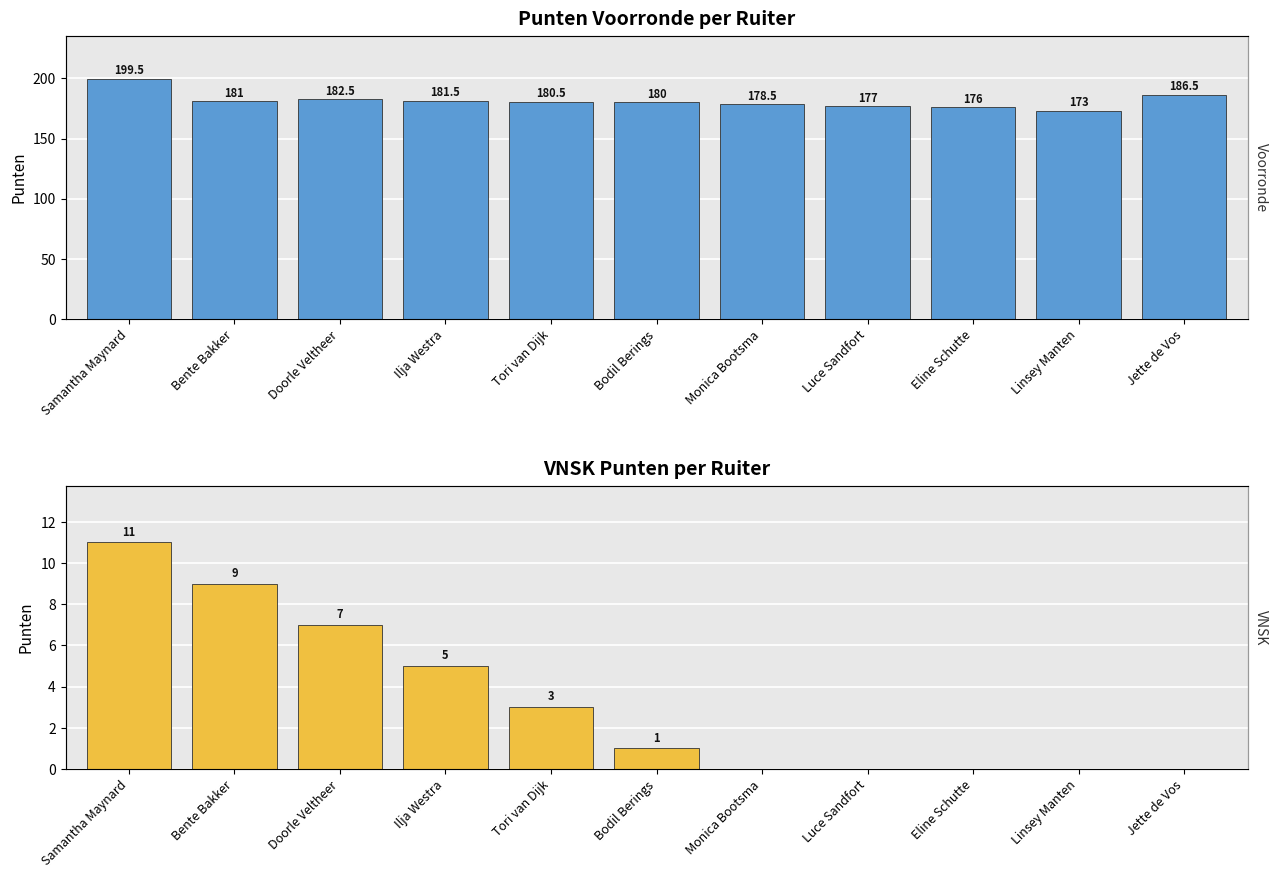

Reading left to right, extract all data points from this chart.

Punten Voorronde: Samantha Maynard=199.5	Bente Bakker=181.0	Doorle Veltheer=182.5	Ilja Westra=181.5	Tori van Dijk=180.5	Bodil Berings=180.0	Monica Bootsma=178.5	Luce Sandfort=177.0	Eline Schutte=176.0	Linsey Manten=173.0	Jette de Vos=186.5
VNSK Punten: Samantha Maynard=11.0	Bente Bakker=9.0	Doorle Veltheer=7.0	Ilja Westra=5.0	Tori van Dijk=3.0	Bodil Berings=1.0	Monica Bootsma=0.0	Luce Sandfort=0.0	Eline Schutte=0.0	Linsey Manten=0.0	Jette de Vos=0.0